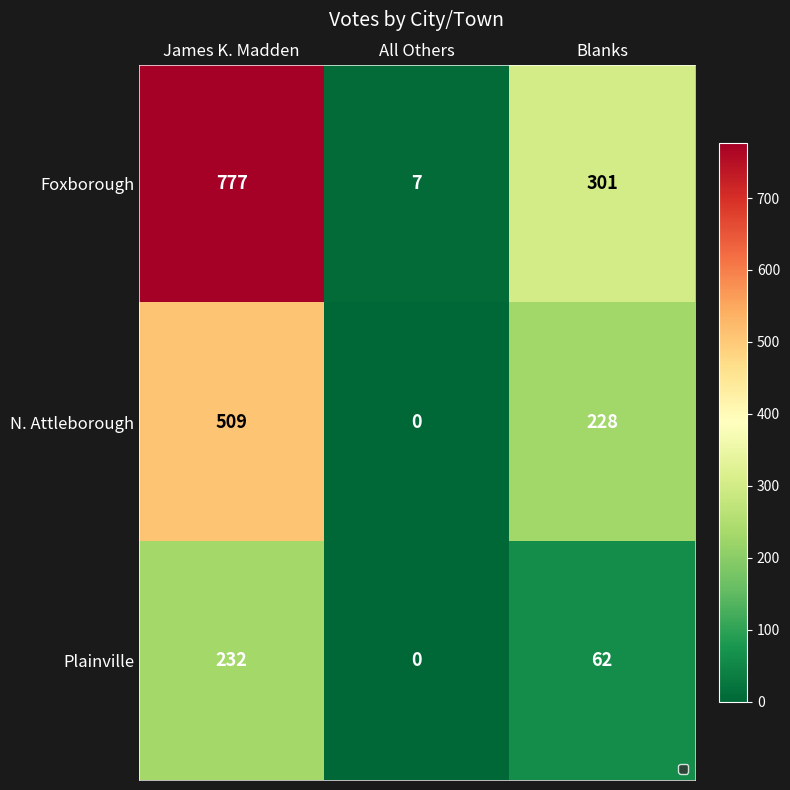

What is the maximum value shown in the chart?

777